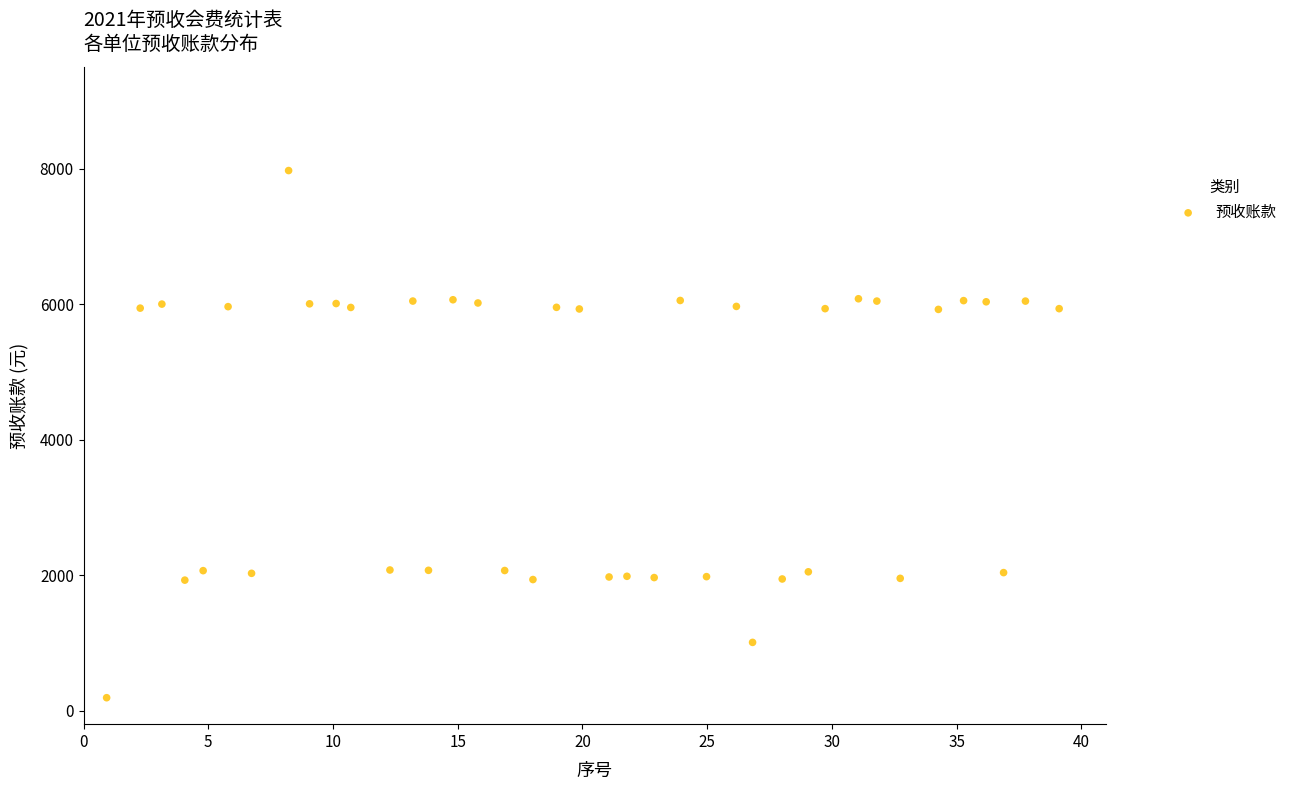

What is the range of X values (max minus min)?

38.2